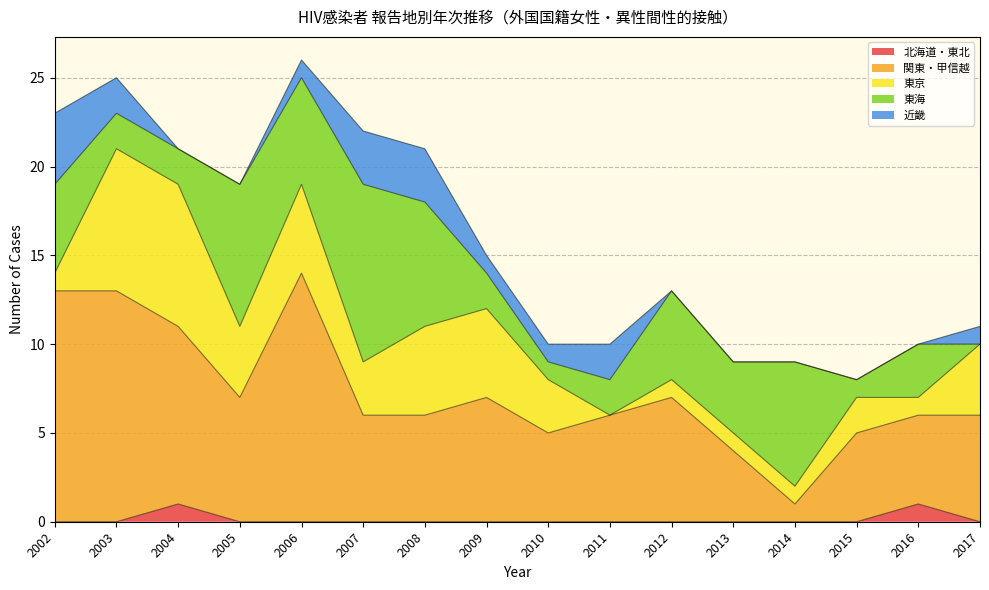

Is it true that 東海 equals 1 at 2015?

False